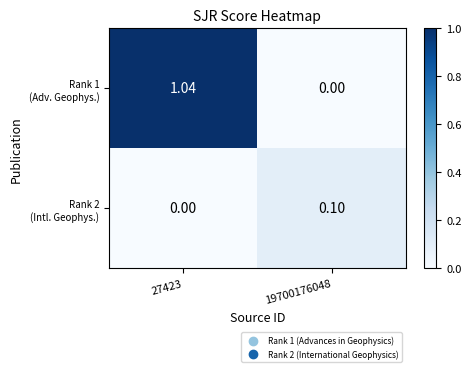

What is the maximum value shown in the chart?

1.0